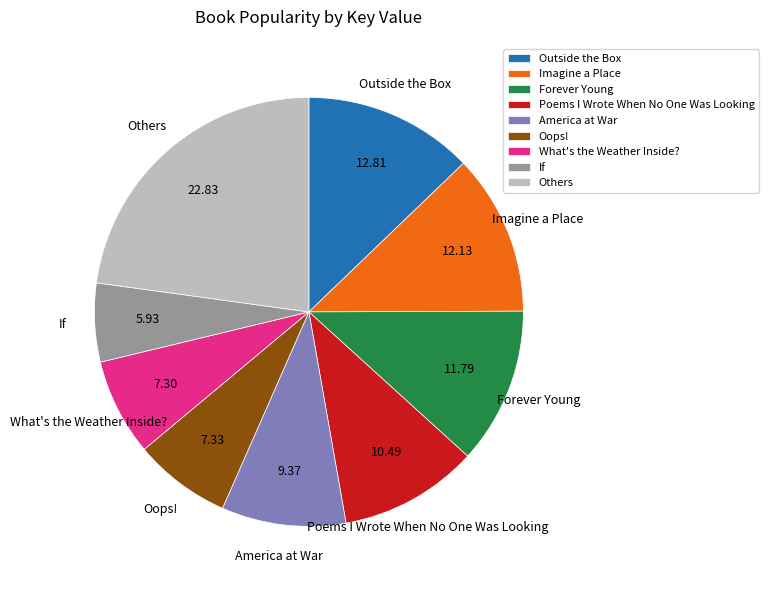

Does any single category account for the majority?

No